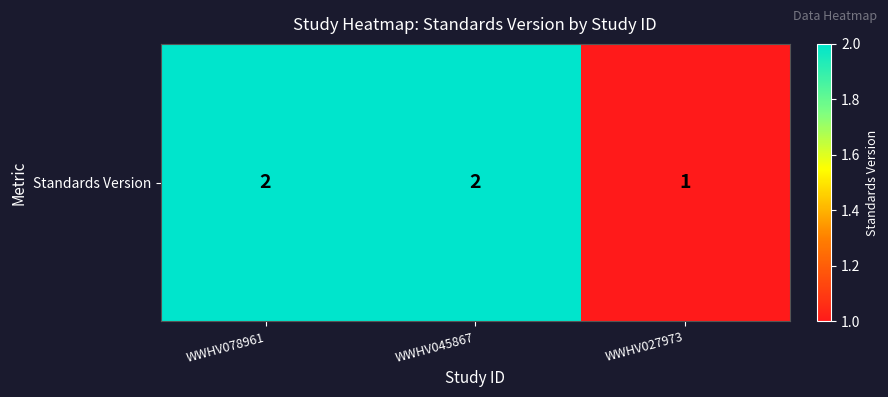

What is the average value?

2